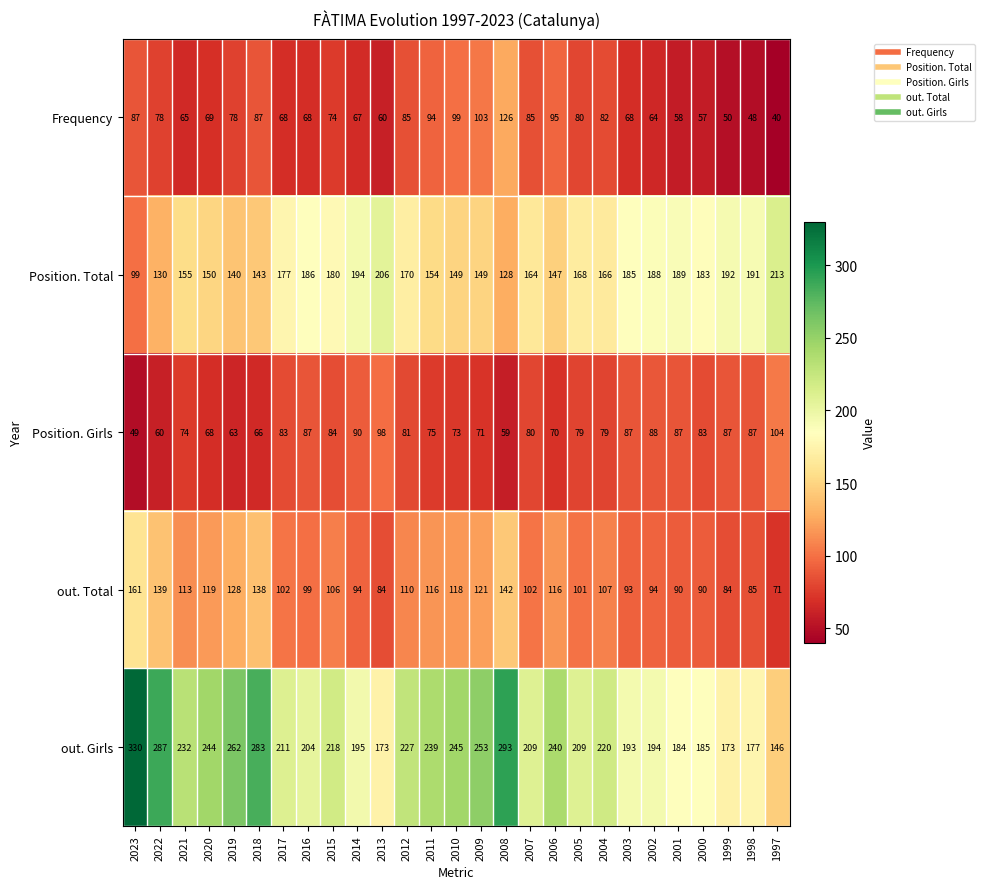

List the series in order of their peak value, highest first.

out. Girls, Position. Total, out. Total, Frequency, Position. Girls